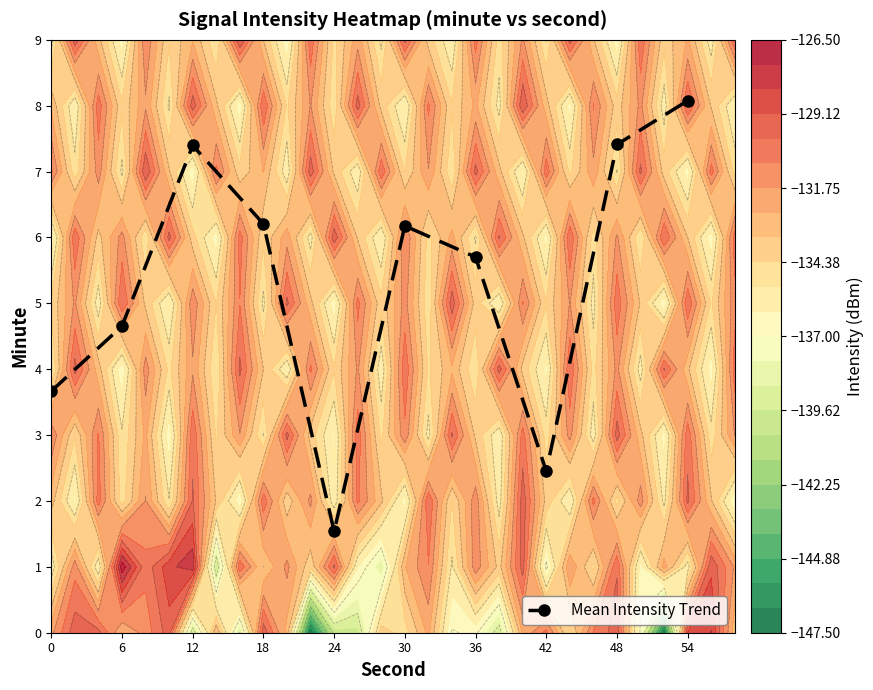

The chart shows a value of 4.7 at 6. True or false?

True